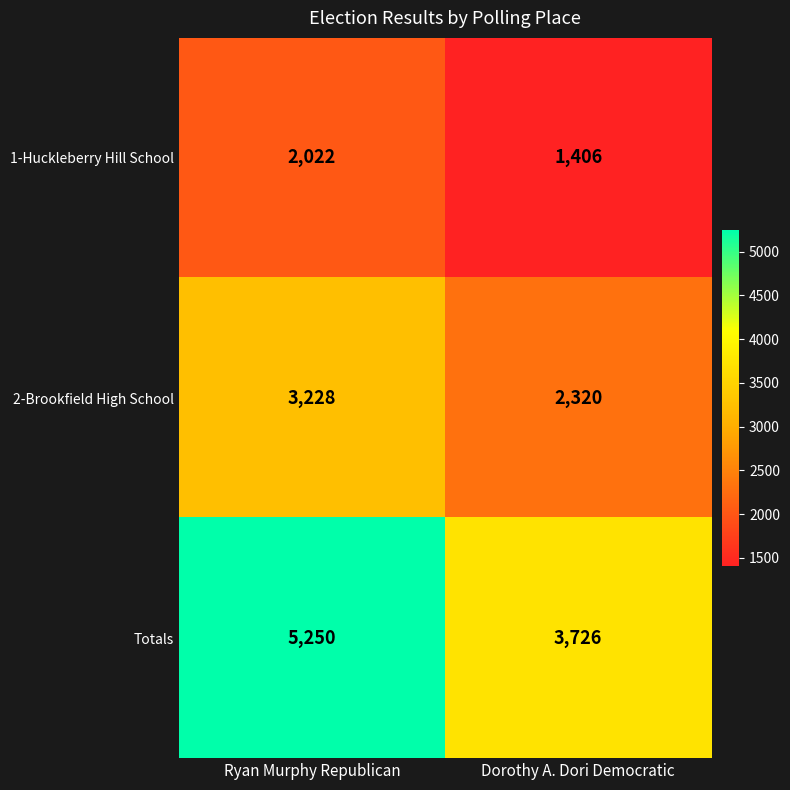

What is the sum of all 1-Huckleberry Hill School values?

3428